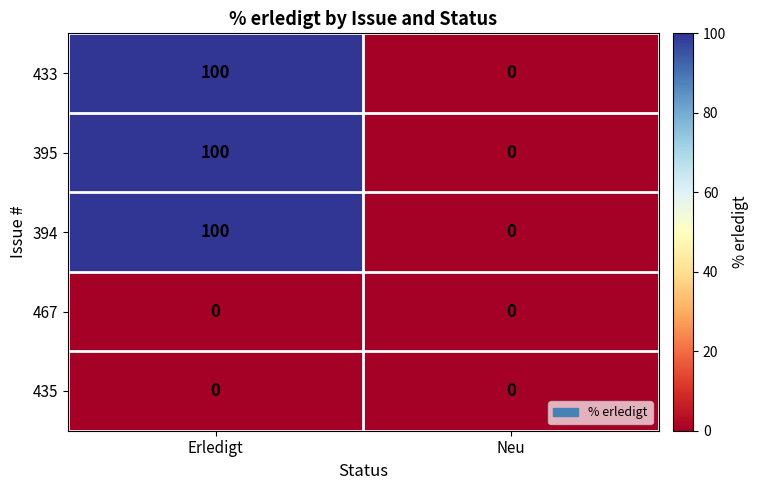

How many categories are shown in the chart?

2